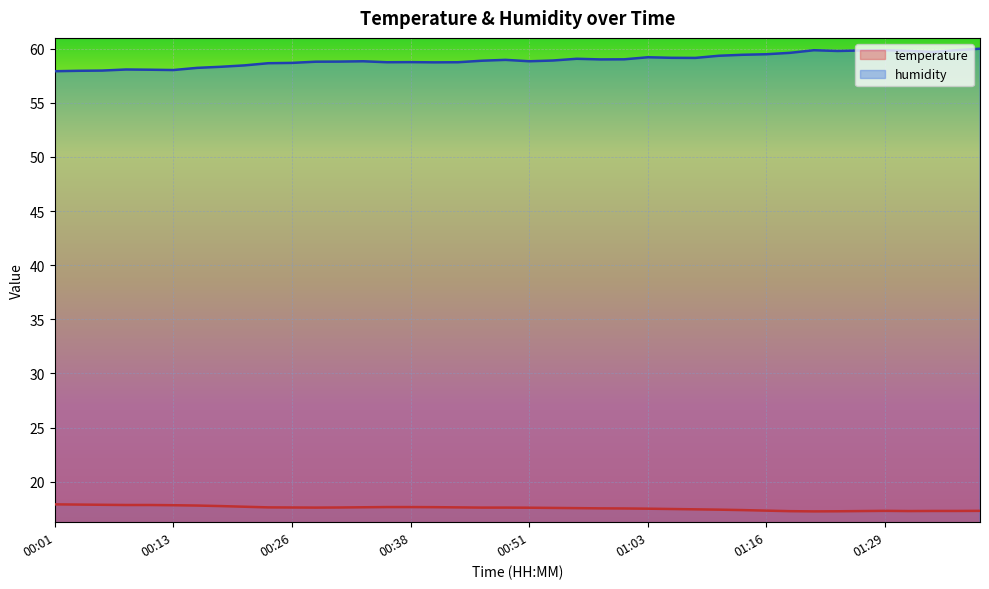

The value of humidity at 00:56 is 59.1. True or false?

True